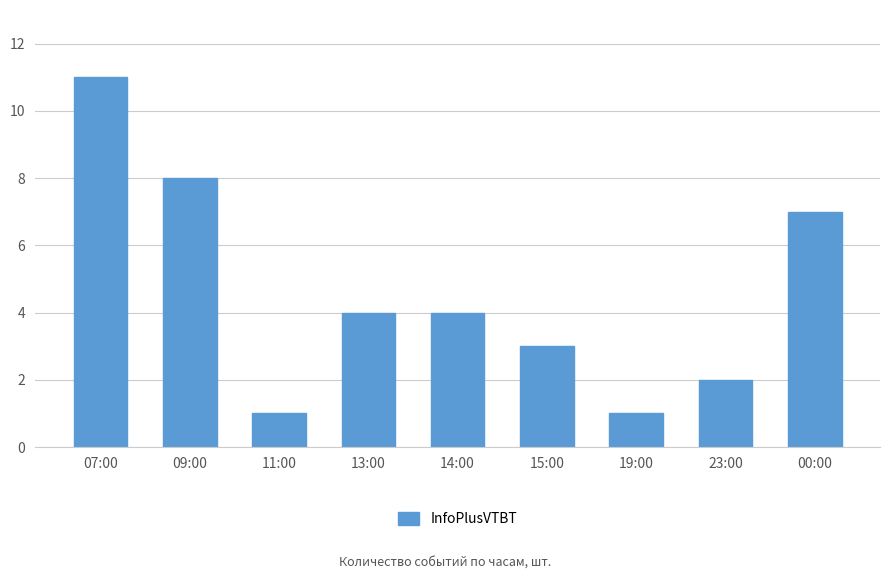

Reading right to left, transcribe all the data shown in this chart.

00:00=7	23:00=2	19:00=1	15:00=3	14:00=4	13:00=4	11:00=1	09:00=8	07:00=11